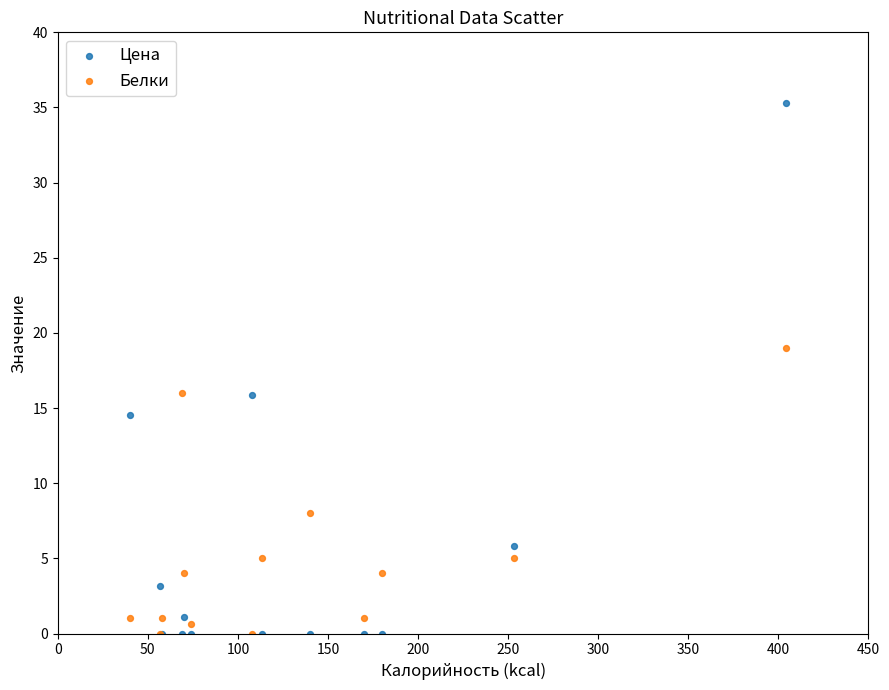

In the Белки series, what Y value is closest to 9?

8.0